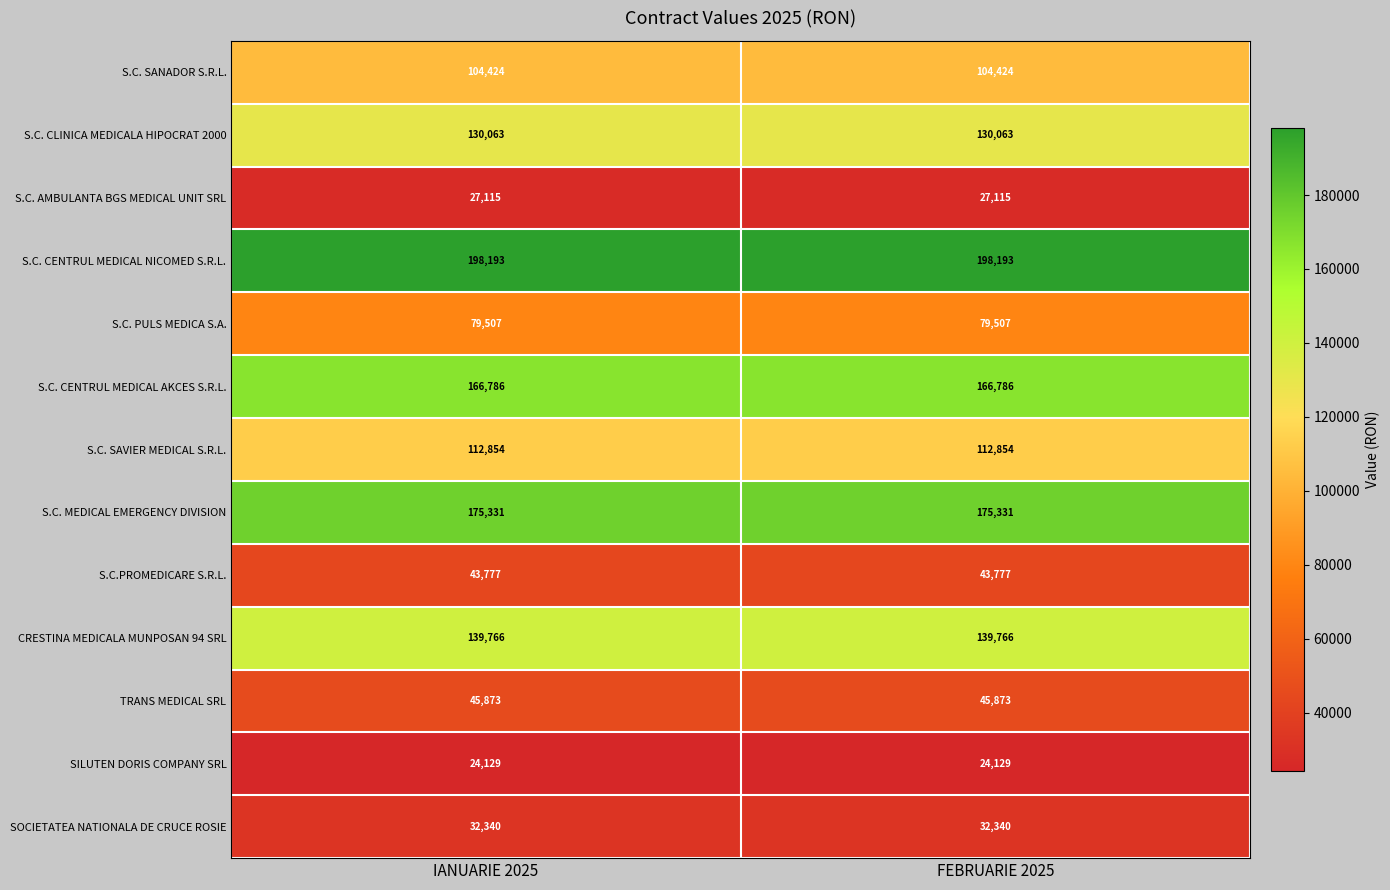

Rank the series by their maximum value, from lowest to highest.

SILUTEN DORIS COMPANY SRL, S.C. AMBULANTA BGS MEDICAL UNIT SRL, SOCIETATEA NATIONALA DE CRUCE ROSIE, S.C.PROMEDICARE S.R.L., TRANS MEDICAL SRL, S.C. PULS MEDICA S.A., S.C. SANADOR S.R.L., S.C. SAVIER MEDICAL S.R.L., S.C. CLINICA MEDICALA HIPOCRAT 2000, CRESTINA MEDICALA MUNPOSAN 94 SRL, S.C. CENTRUL MEDICAL AKCES S.R.L., S.C. MEDICAL EMERGENCY DIVISION, S.C. CENTRUL MEDICAL NICOMED S.R.L.